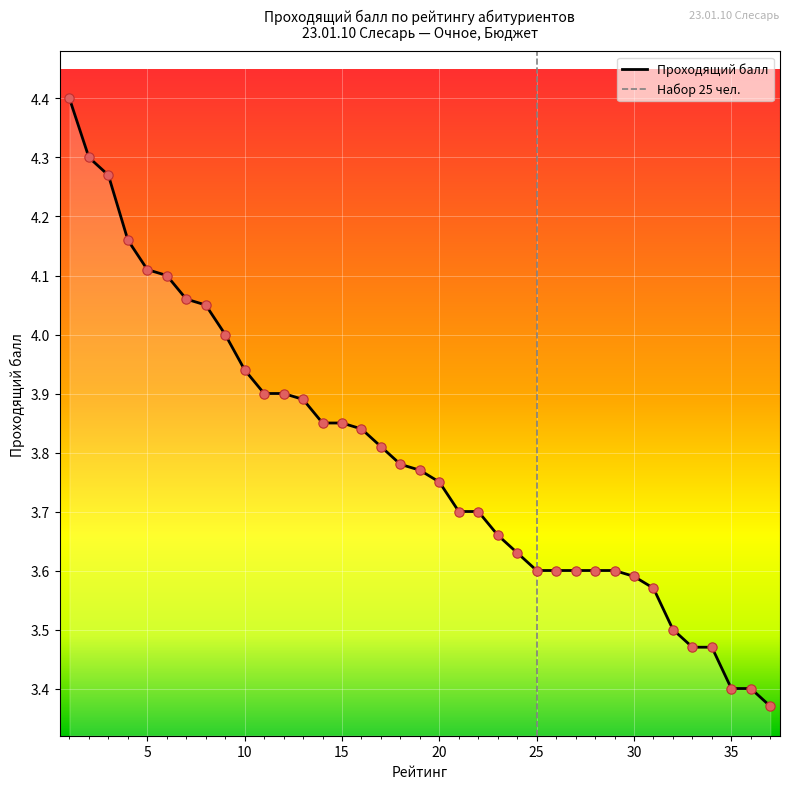

Which series has the largest total across all categories?

Проходящий балл